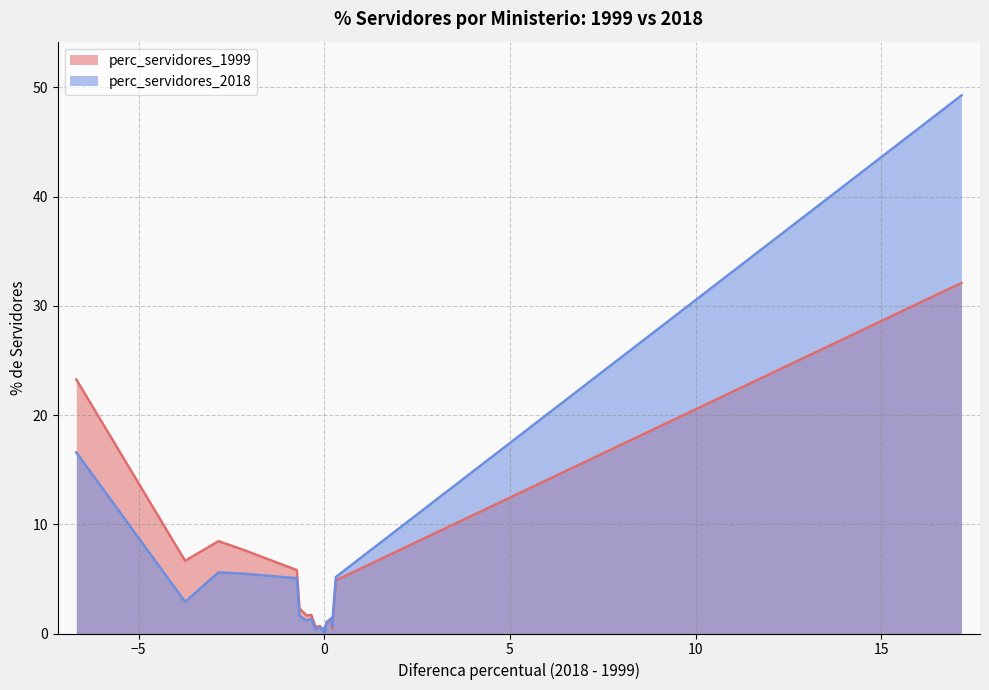

True or false: x and perc_servidores_1999 intersect in this chart.

False